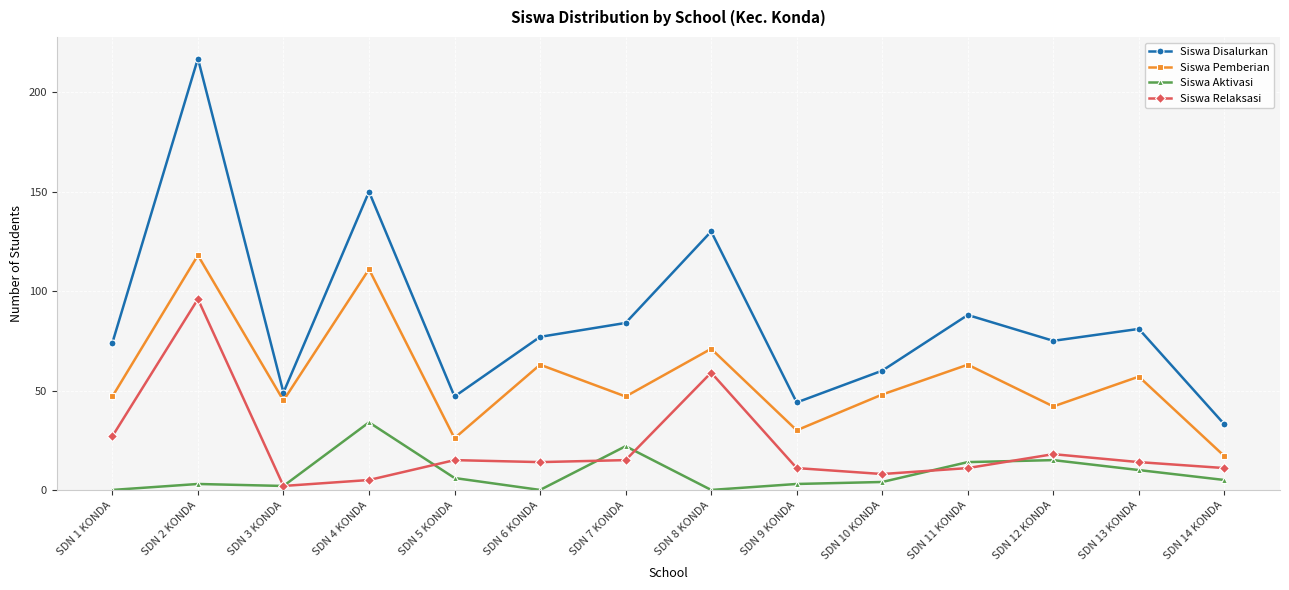

How many data points in Siswa Disalurkan are less than 77?

7